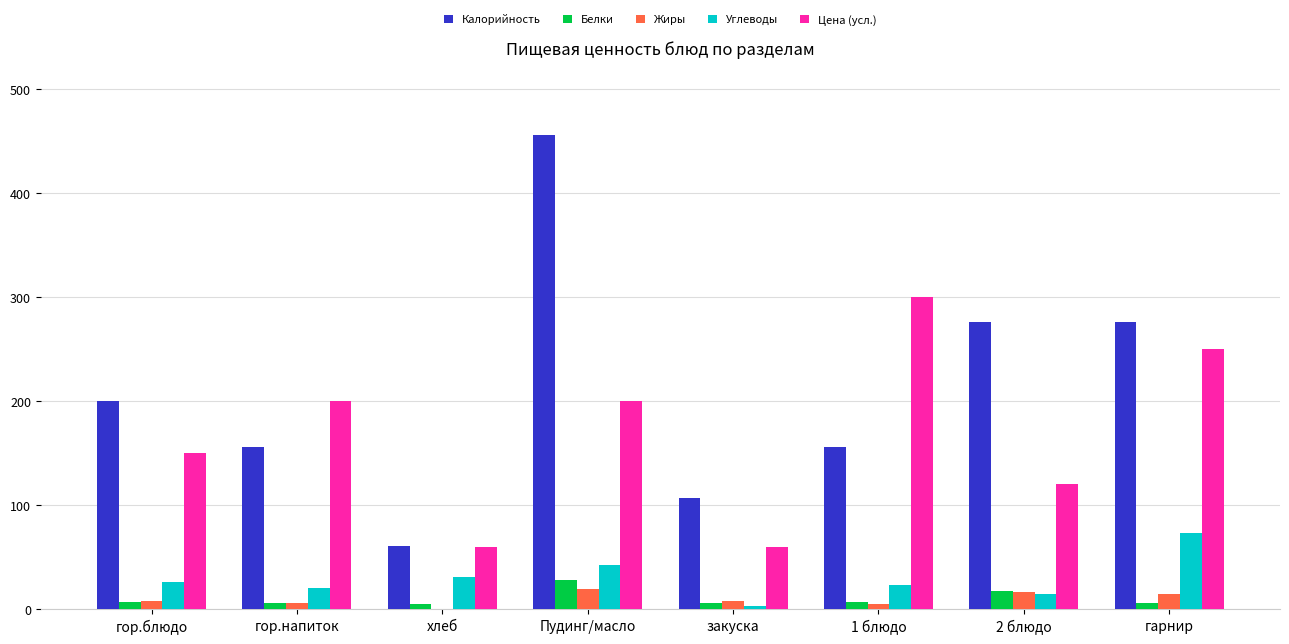

What is the average value of the Цена (усл.) series?

167.5